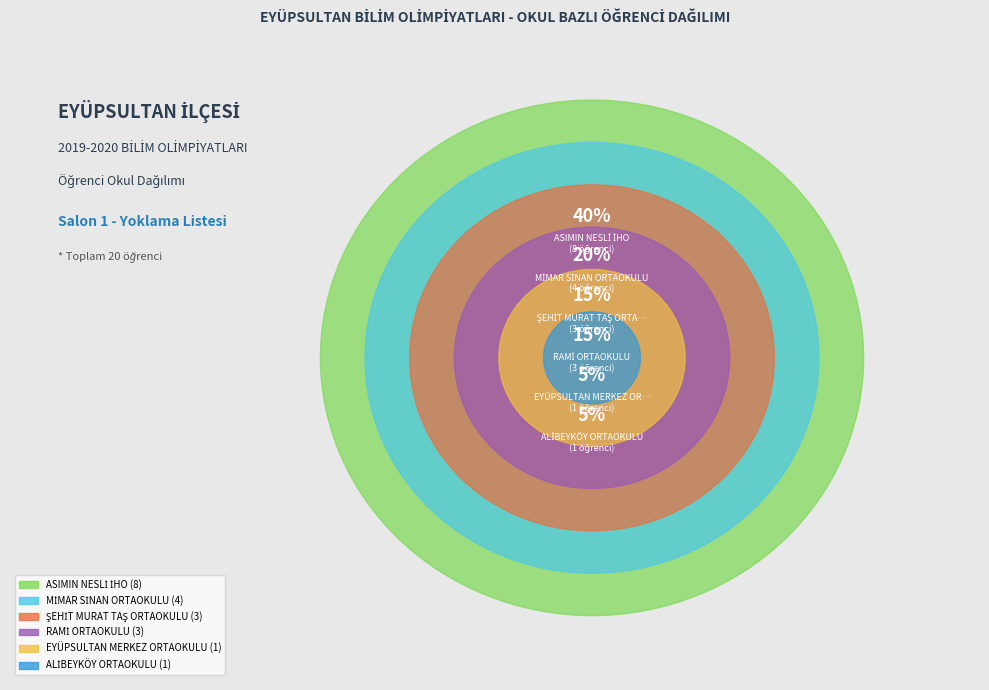

What is the smallest slice in the pie chart?

EYÜPSULTAN MERKEZ ORTAOKULU